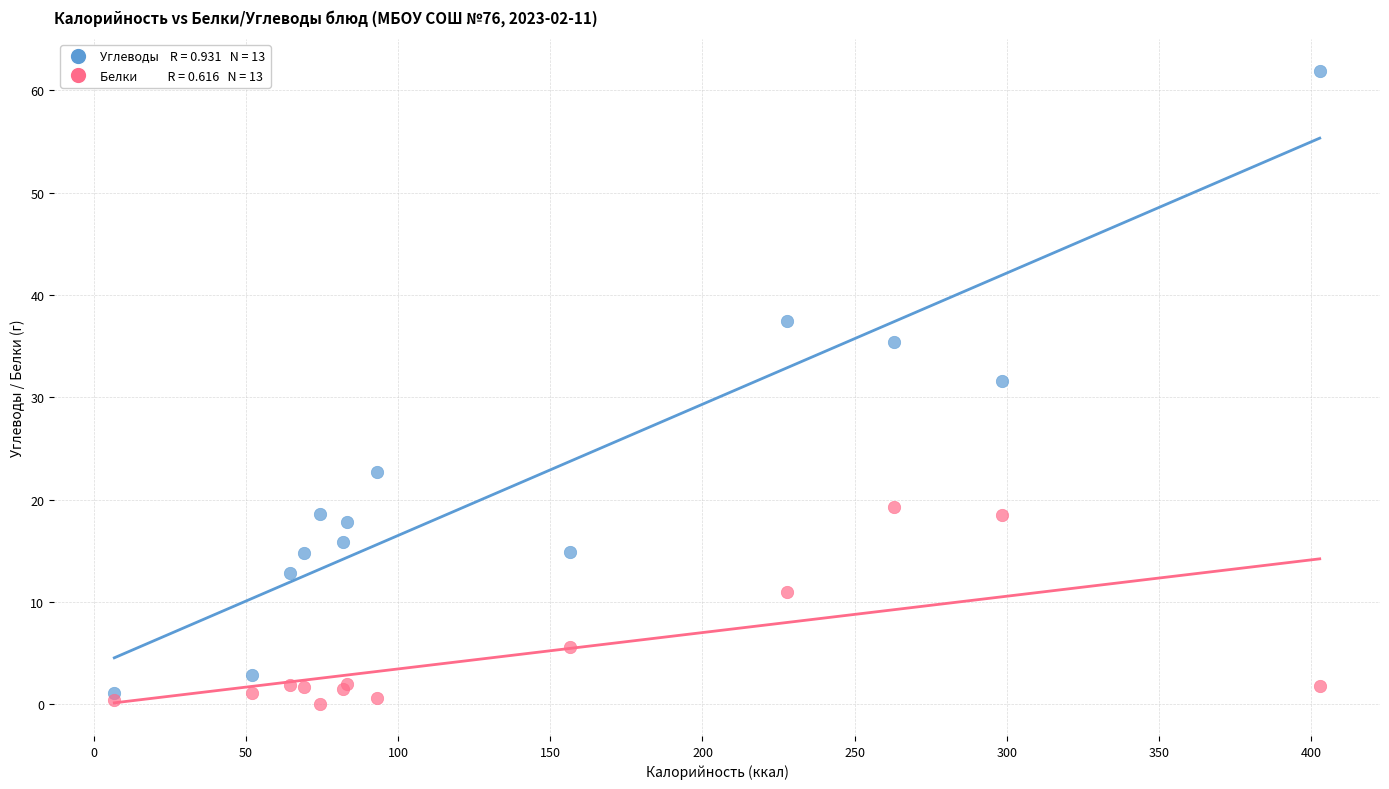

Across all series, what Y value is closest to 30?

31.6